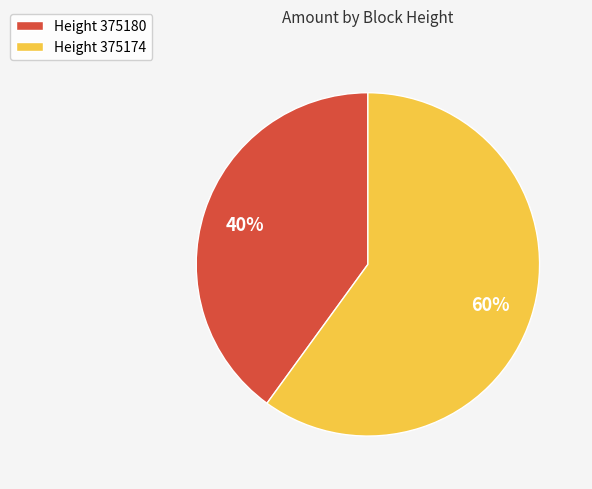

The Height 375180 slice represents 52% of the pie. True or false?

False